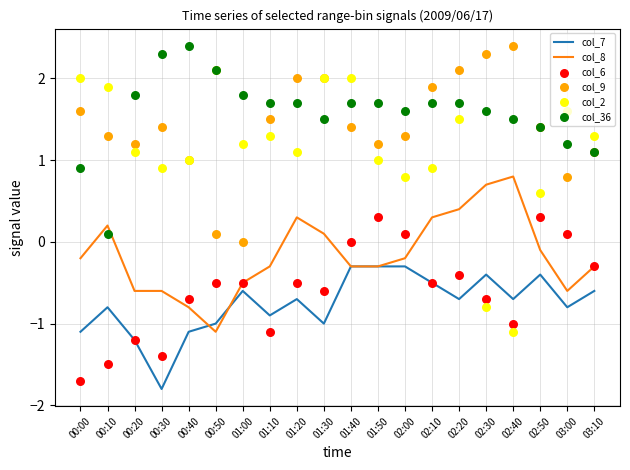

At which category is the sum across all series the highest?

02:20